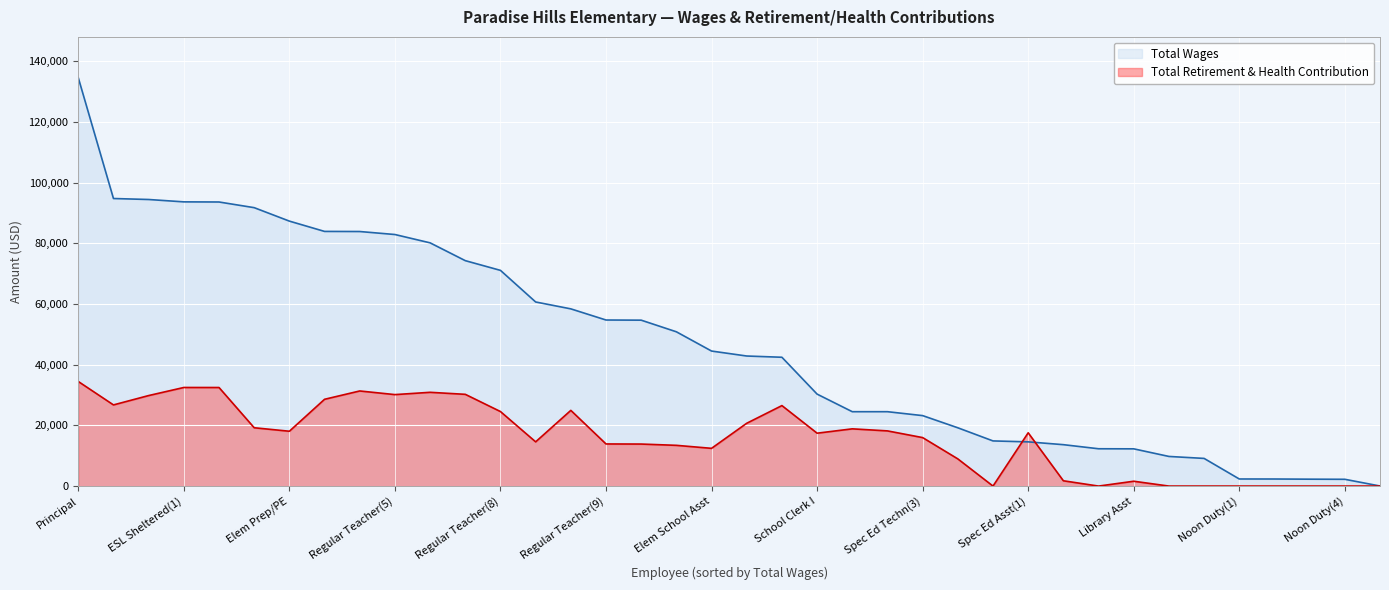

List the series in order of their peak value, highest first.

Total Wages, Total Retirement & Health Contribution